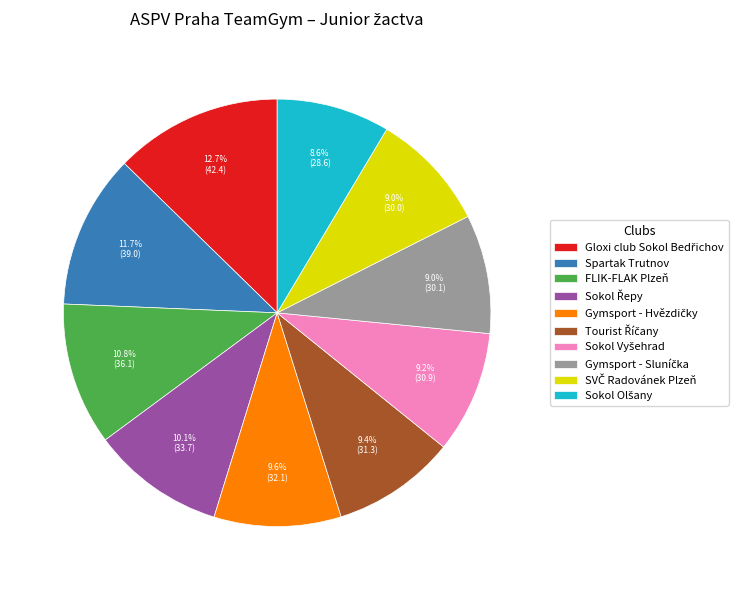

Does any single category account for the majority?

No